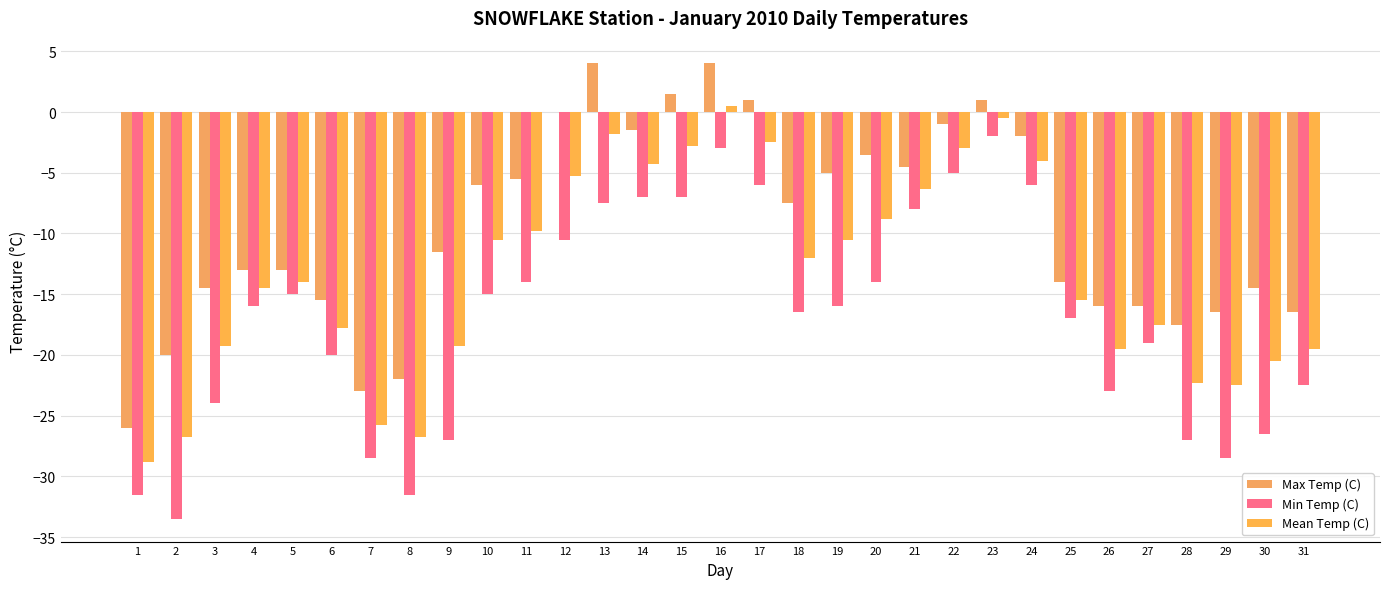

Where does the Max Temp (C) series first go above -11?

10